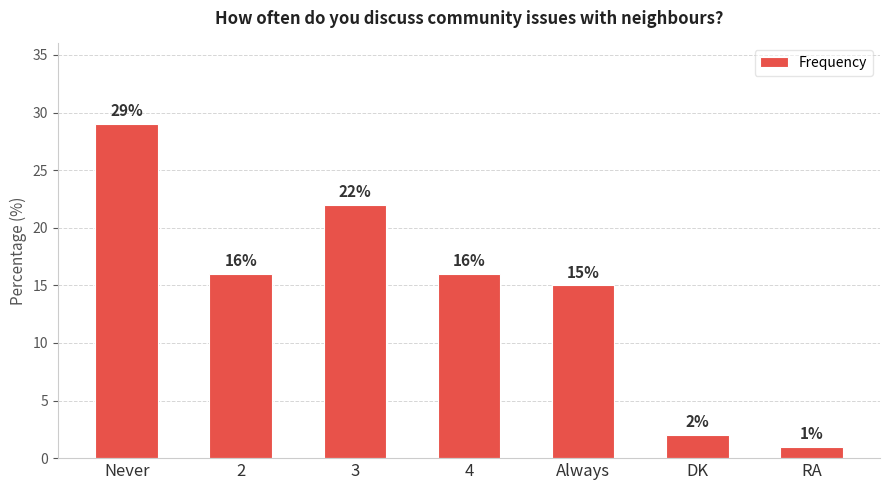

What is the smallest value displayed?

1